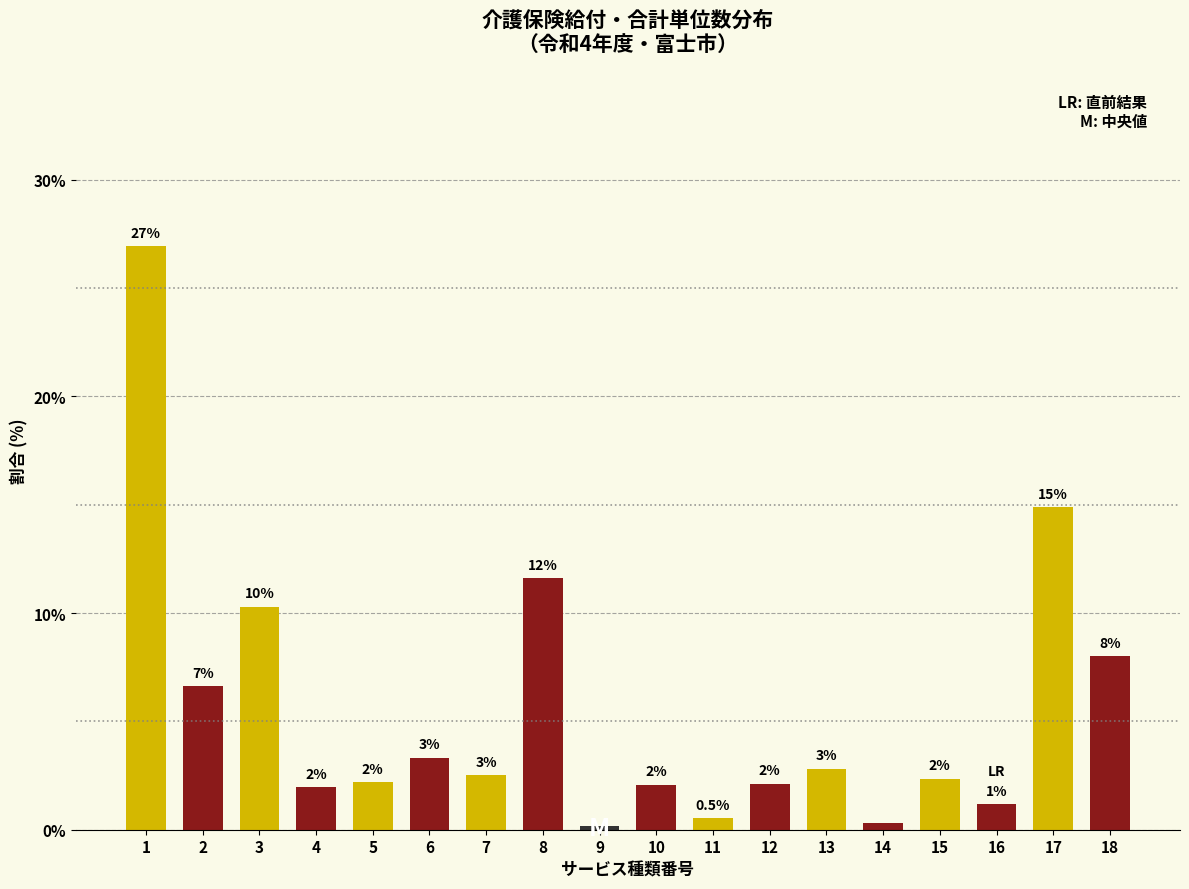

Is it true that the value at 17 is 14.9?

True